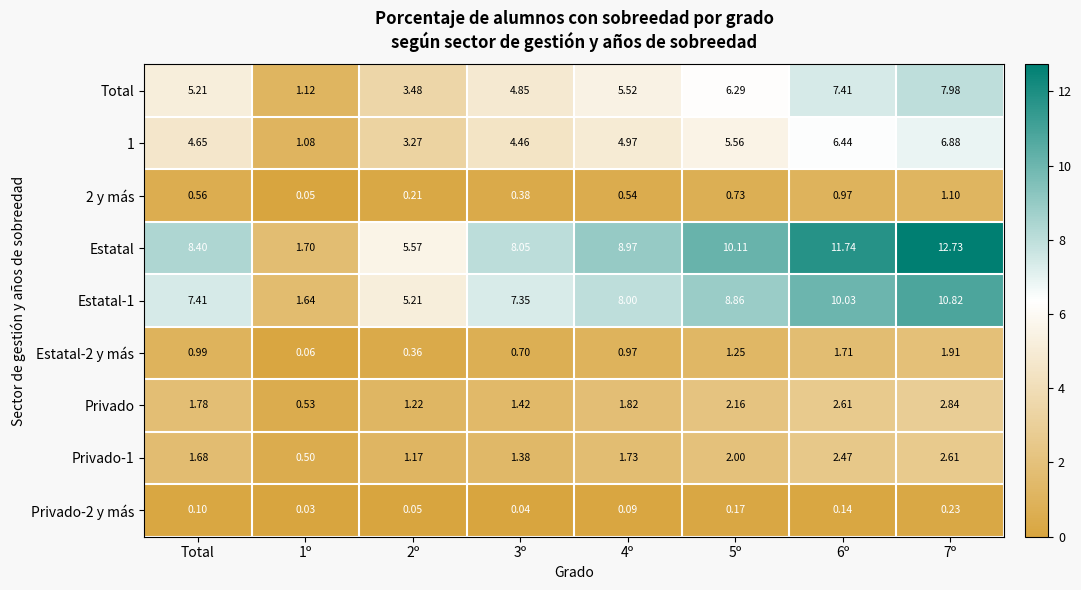

Which label corresponds to the smallest value in the chart?

1º